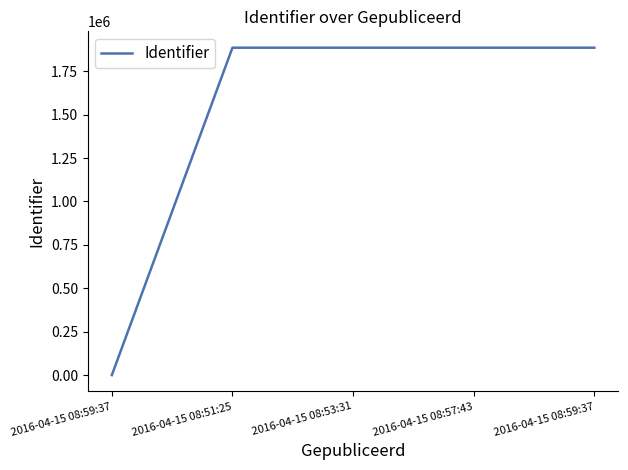

True or false: the data has more than 1 interior local peaks.

False